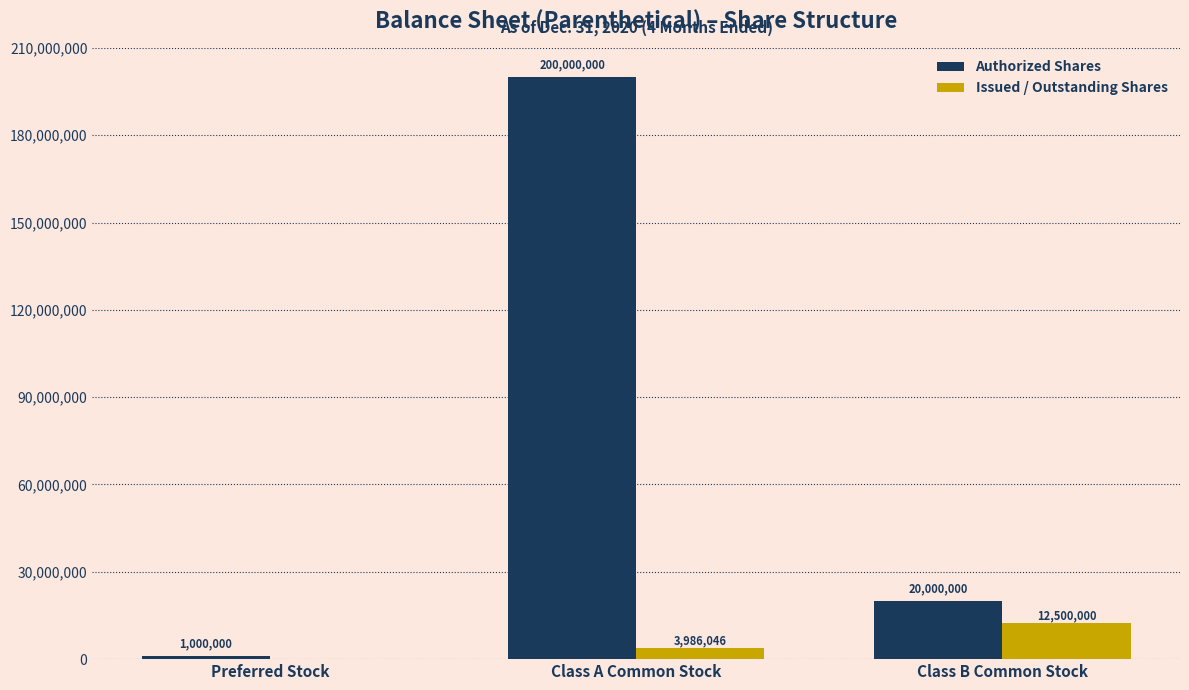

Are the bars grouped side by side (vs. stacked)?

Yes